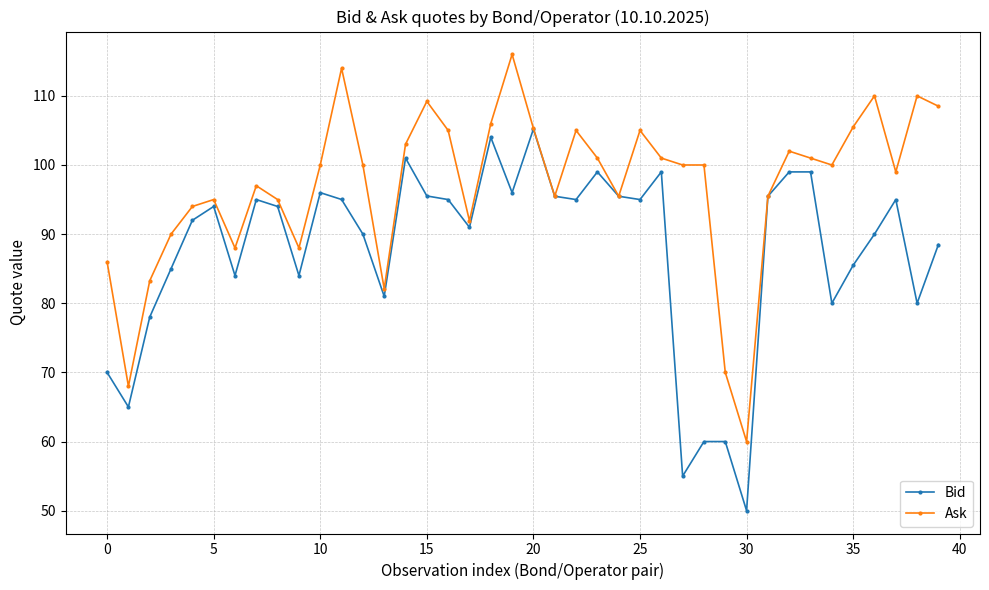

Count the number of categories in the chart.

40